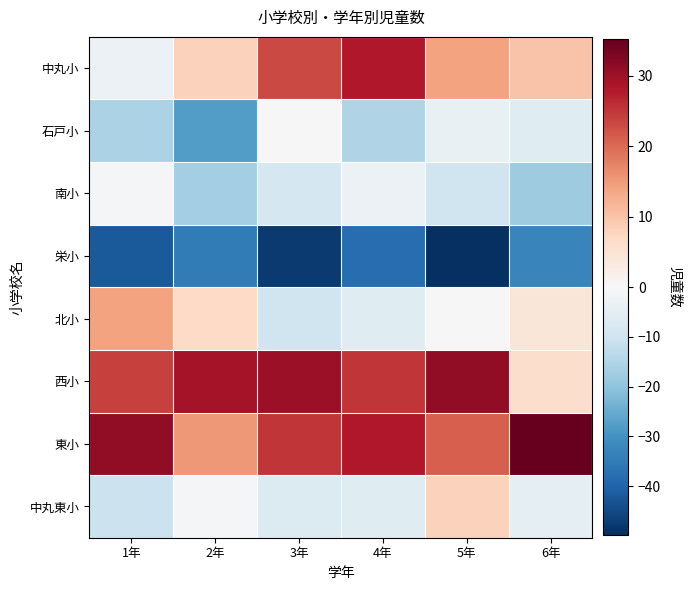

Rank the series at 3年 from lowest to highest value.

栄小, 北小, 南小, 中丸東小, 石戸小, 中丸小, 東小, 西小